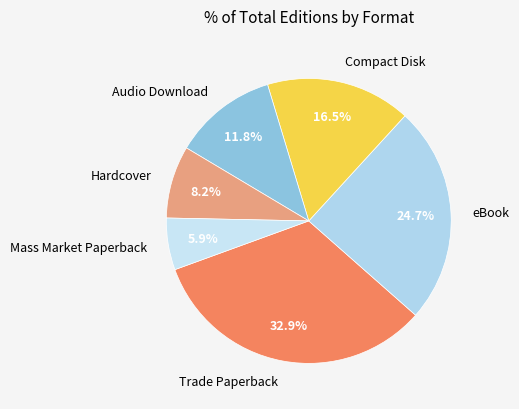

Do Audio Download and Compact Disk together represent more than half of the pie?

No